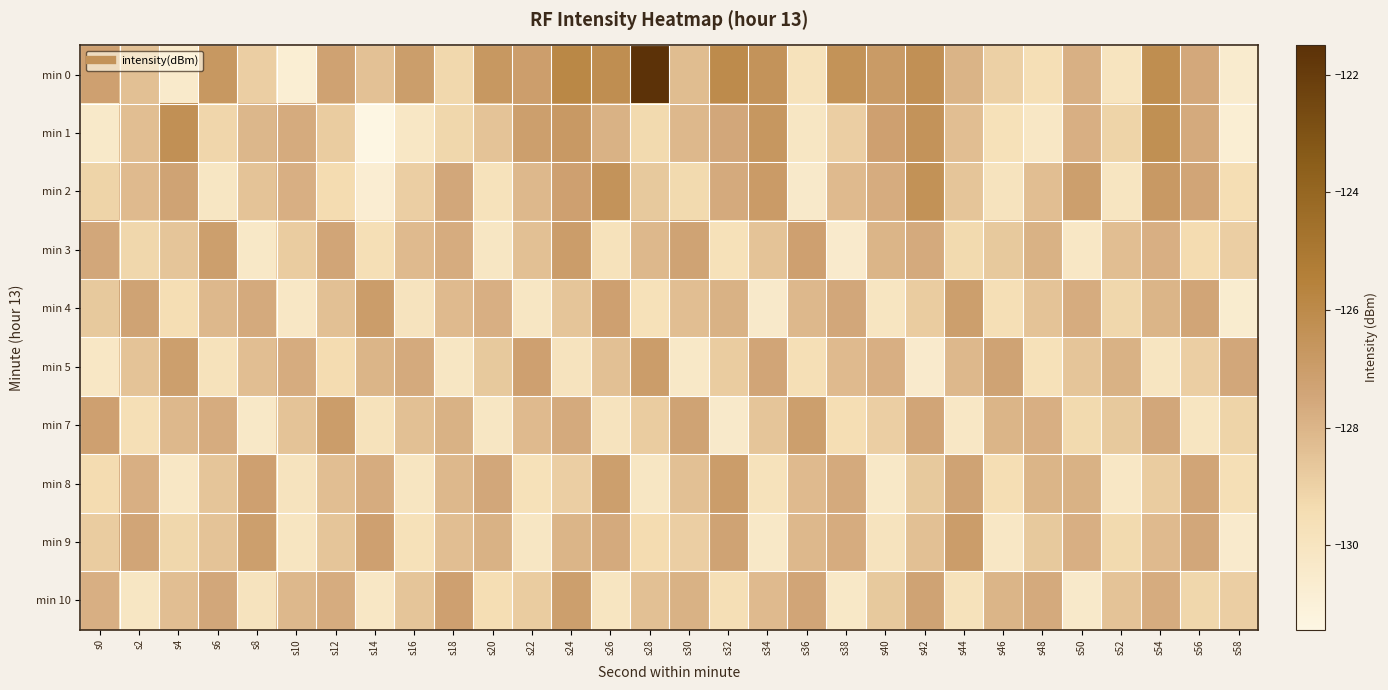

Reading right to left, list all the values displayed in this chart.

min 0: s58=-130.6	s56=-127.5	s54=-126.2	s52=-129.9	s50=-127.9	s48=-129.6	s46=-129.0	s44=-128.0	s42=-126.3	s40=-126.9	s38=-126.5	s36=-129.8	s34=-126.5	s32=-126.1	s30=-128.3	s28=-121.5	s26=-126.2	s24=-125.9	s22=-127.1	s20=-126.7	s18=-129.2	s16=-127.0	s14=-128.4	s12=-127.3	s10=-130.8	s8=-128.9	s6=-126.7	s4=-130.4	s2=-128.4	s0=-127.2
min 1: s58=-130.8	s56=-127.6	s54=-126.3	s52=-129.1	s50=-127.8	s48=-130.2	s46=-129.7	s44=-128.3	s42=-126.5	s40=-127.2	s38=-128.9	s36=-130.1	s34=-126.7	s32=-127.5	s30=-128.1	s28=-129.3	s26=-127.9	s24=-126.8	s22=-127.1	s20=-128.5	s18=-129.2	s16=-130.2	s14=-131.4	s12=-128.8	s10=-127.6	s8=-128.1	s6=-129.2	s4=-126.3	s2=-128.3	s0=-130.4
min 2: s58=-129.5	s56=-127.4	s54=-126.8	s52=-130.0	s50=-127.1	s48=-128.3	s46=-129.9	s44=-128.6	s42=-126.4	s40=-127.7	s38=-128.2	s36=-130.4	s34=-126.9	s32=-127.6	s30=-129.3	s28=-128.7	s26=-126.5	s24=-127.2	s22=-128.1	s20=-129.8	s18=-127.5	s16=-128.9	s14=-130.7	s12=-129.4	s10=-127.8	s8=-128.5	s6=-130.1	s4=-127.3	s2=-128.2	s0=-129.1
min 3: s58=-128.9	s56=-129.4	s54=-127.8	s52=-128.3	s50=-130.2	s48=-127.9	s46=-128.7	s44=-129.3	s42=-127.6	s40=-128.0	s38=-130.5	s36=-127.2	s34=-128.5	s32=-129.7	s30=-127.3	s28=-128.1	s26=-129.8	s24=-127.0	s22=-128.4	s20=-130.1	s18=-127.7	s16=-128.2	s14=-129.6	s12=-127.4	s10=-128.8	s8=-130.3	s6=-127.1	s4=-128.6	s2=-129.2	s0=-127.5
min 4: s58=-130.6	s56=-127.4	s54=-128.0	s52=-129.2	s50=-127.7	s48=-128.5	s46=-129.6	s44=-127.1	s42=-128.8	s40=-130.0	s38=-127.5	s36=-128.1	s34=-130.4	s32=-127.9	s30=-128.3	s28=-129.7	s26=-127.2	s24=-128.6	s22=-130.1	s20=-127.8	s18=-128.2	s16=-129.9	s14=-127.0	s12=-128.4	s10=-130.2	s8=-127.6	s6=-128.1	s4=-129.5	s2=-127.3	s0=-128.7
min 5: s58=-127.5	s56=-128.9	s54=-130.0	s52=-127.9	s50=-128.6	s48=-129.7	s46=-127.3	s44=-128.1	s42=-130.5	s40=-127.8	s38=-128.2	s36=-129.6	s34=-127.4	s32=-128.8	s30=-130.3	s28=-127.0	s26=-128.4	s24=-129.9	s22=-127.2	s20=-128.7	s18=-130.1	s16=-127.6	s14=-128.0	s12=-129.4	s10=-127.7	s8=-128.3	s6=-129.8	s4=-127.1	s2=-128.5	s0=-130.2
min 7: s58=-129.1	s56=-130.0	s54=-127.5	s52=-128.7	s50=-129.3	s48=-127.8	s46=-128.0	s44=-130.2	s42=-127.4	s40=-128.9	s38=-129.5	s36=-127.1	s34=-128.6	s32=-130.4	s30=-127.3	s28=-128.8	s26=-129.9	s24=-127.6	s22=-128.2	s20=-130.1	s18=-127.9	s16=-128.4	s14=-129.8	s12=-127.0	s10=-128.5	s8=-130.3	s6=-127.7	s4=-128.1	s2=-129.6	s0=-127.2
min 8: s58=-129.6	s56=-127.4	s54=-128.8	s52=-130.2	s50=-127.9	s48=-128.0	s46=-129.5	s44=-127.3	s42=-128.7	s40=-130.3	s38=-127.6	s36=-128.2	s34=-129.8	s32=-127.0	s30=-128.4	s28=-130.1	s26=-127.1	s24=-128.9	s22=-129.7	s20=-127.5	s18=-128.1	s16=-130.0	s14=-127.7	s12=-128.3	s10=-129.9	s8=-127.2	s6=-128.6	s4=-130.2	s2=-127.8	s0=-129.4
min 9: s58=-130.5	s56=-127.5	s54=-128.2	s52=-129.3	s50=-127.8	s48=-128.7	s46=-130.2	s44=-127.0	s42=-128.4	s40=-129.9	s38=-127.7	s36=-128.1	s34=-130.3	s32=-127.3	s30=-128.9	s28=-129.4	s26=-127.6	s24=-128.0	s22=-130.1	s20=-127.9	s18=-128.3	s16=-129.7	s14=-127.2	s12=-128.6	s10=-130.0	s8=-127.1	s6=-128.5	s4=-129.2	s2=-127.4	s0=-128.8
min 10: s58=-128.9	s56=-129.2	s54=-127.7	s52=-128.5	s50=-130.4	s48=-127.6	s46=-128.0	s44=-129.8	s42=-127.3	s40=-128.7	s38=-130.3	s36=-127.4	s34=-128.2	s32=-129.6	s30=-127.9	s28=-128.4	s26=-130.0	s24=-127.1	s22=-128.8	s20=-129.5	s18=-127.2	s16=-128.6	s14=-130.2	s12=-127.7	s10=-128.1	s8=-129.9	s6=-127.5	s4=-128.3	s2=-130.1	s0=-127.8